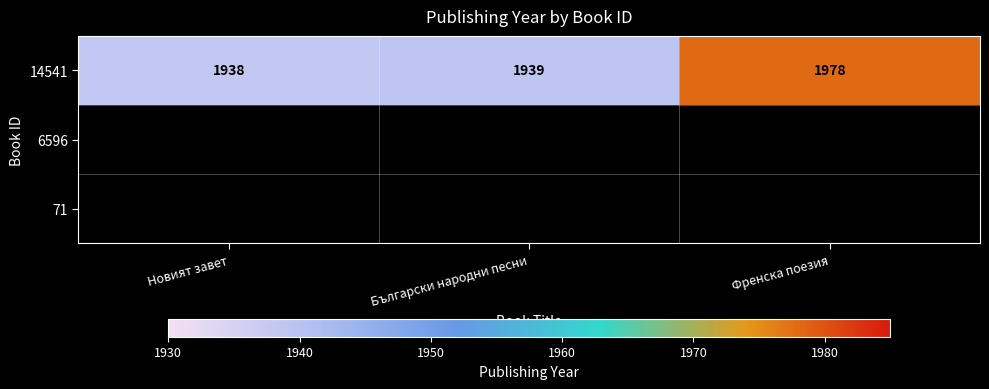

Between Френска поезия and Български народни песни, which is larger?

Френска поезия